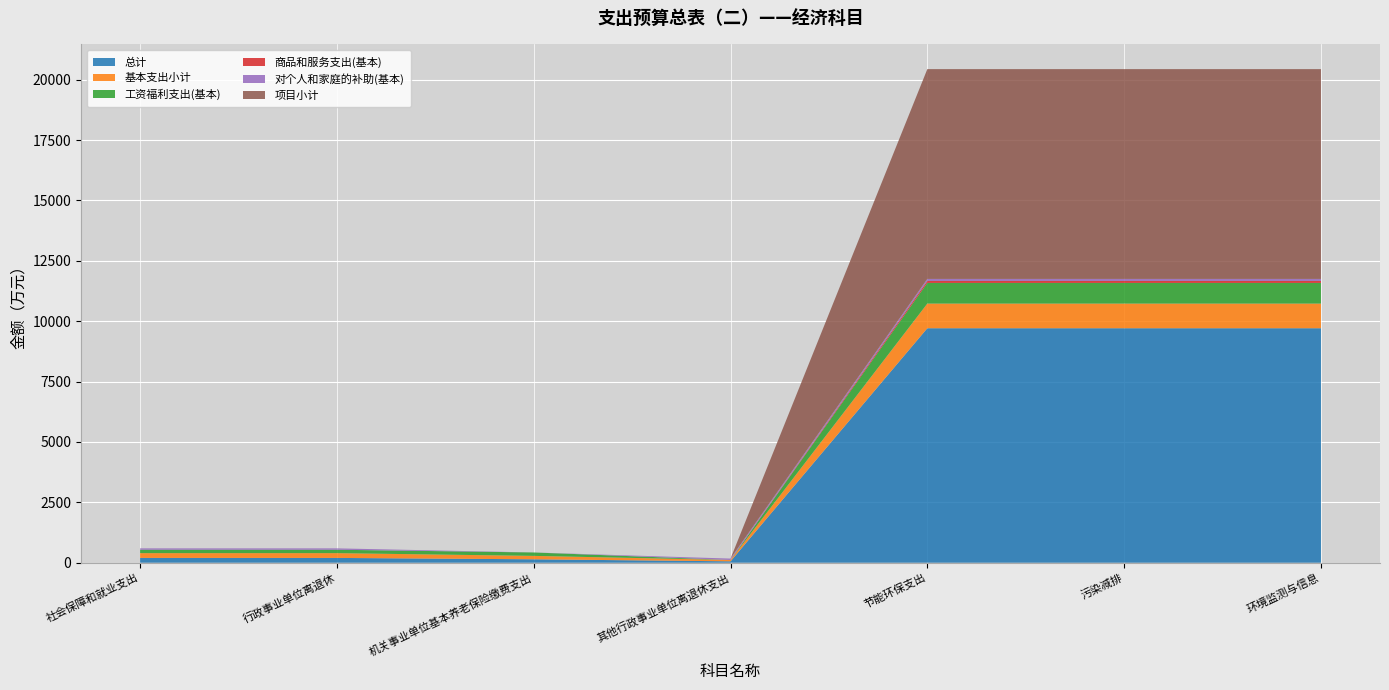

Reading left to right, extract all data points from this chart.

总计: 197.9	197.9	141.1	56.8	9709.7	9709.7	9709.7
基本支出小计: 197.9	197.9	141.1	56.8	1021.1	1021.1	1021.1
工资福利支出(基本): 141.1	141.1	141.1	0.0	855.1	855.1	855.1
商品和服务支出(基本): 0.0	0.0	0.0	0.0	81.4	81.4	81.4
对个人和家庭的补助(基本): 56.8	56.8	0.0	56.8	84.7	84.7	84.7
项目小计: 0.0	0.0	0.0	0.0	8688.5	8688.5	8688.5